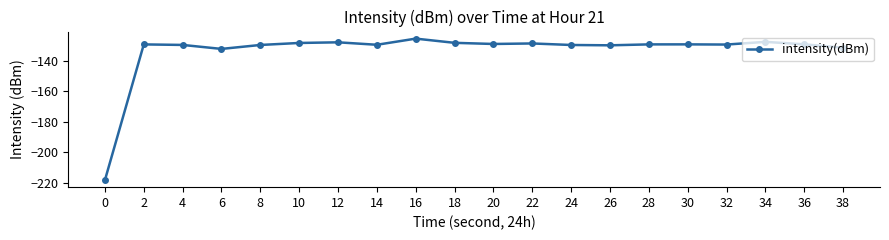

Read the value at 6.

-132.1